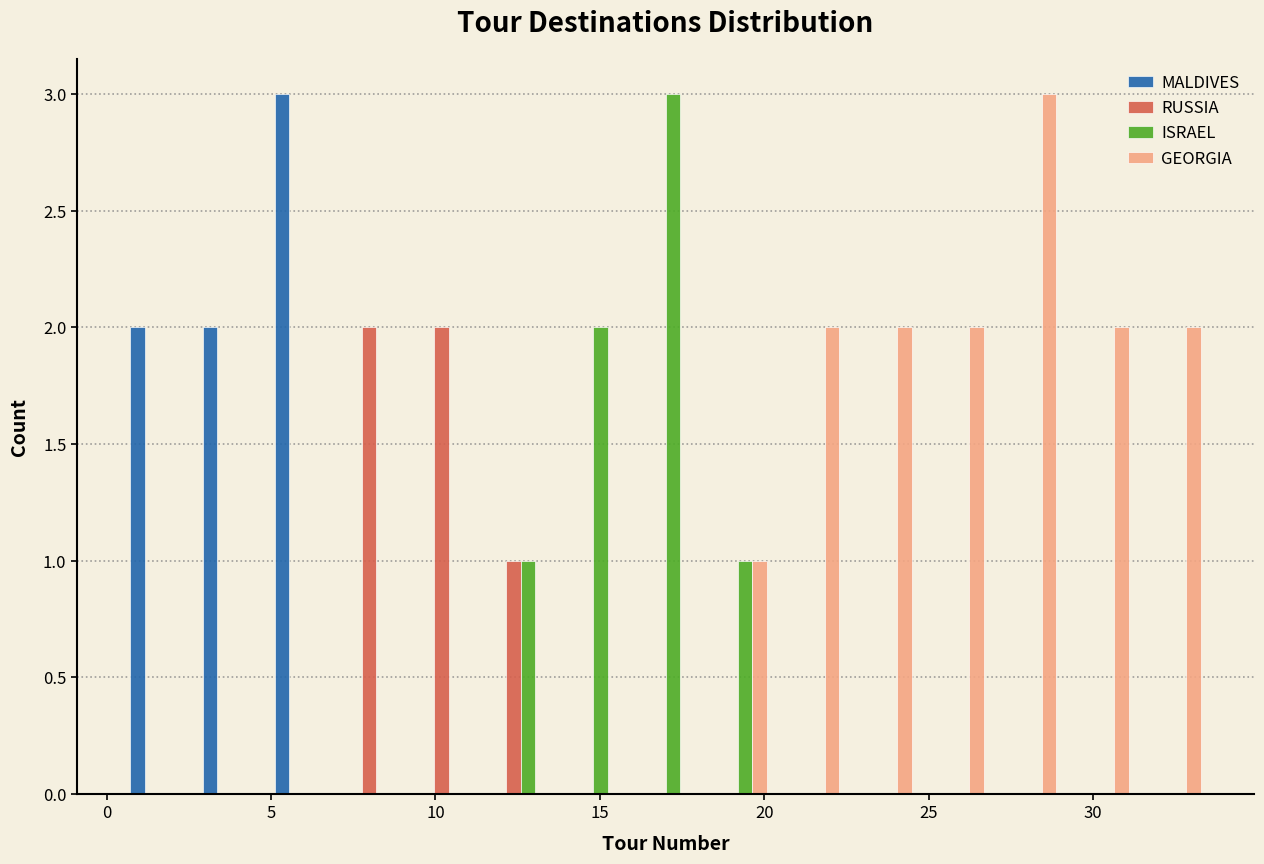

What is the height of the GEORGIA bar covering 29.1 to 31.3 on the x-axis? Neither the bar edges nor the heights are printed on the chart, so give them approximately, as read against the axes.

2